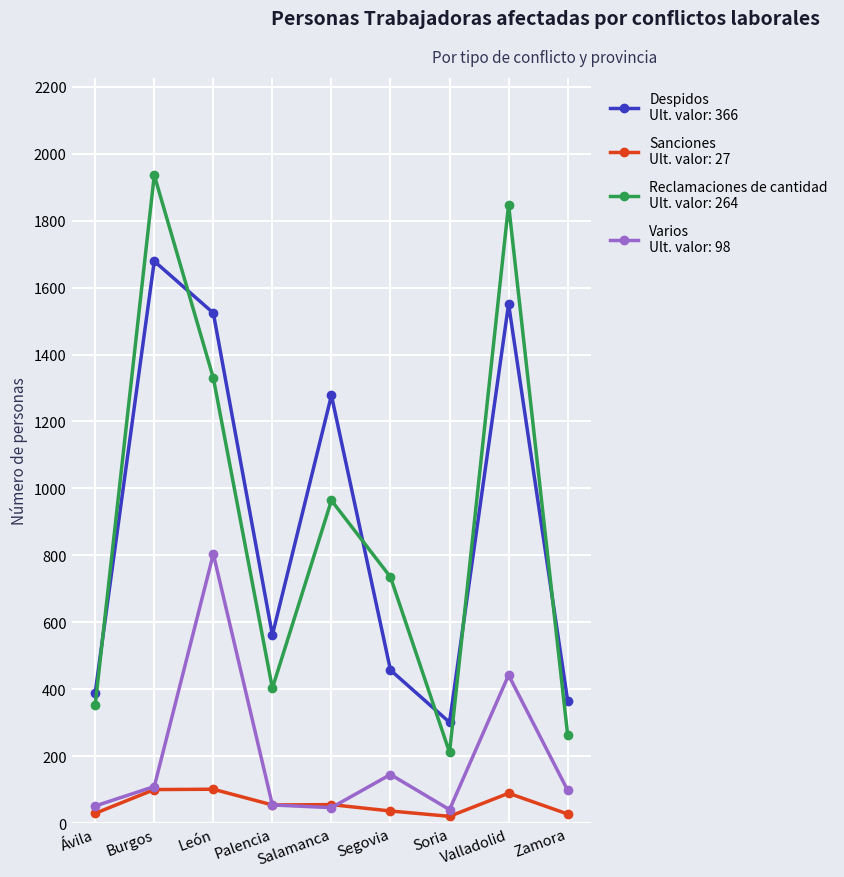

What is the label of the 3rd point from the right?

Soria